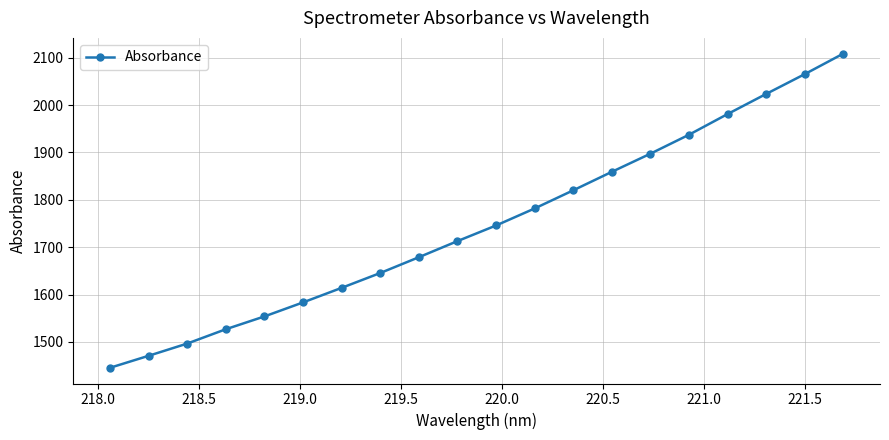

What is the value of the 1st point from the left?

1445.6